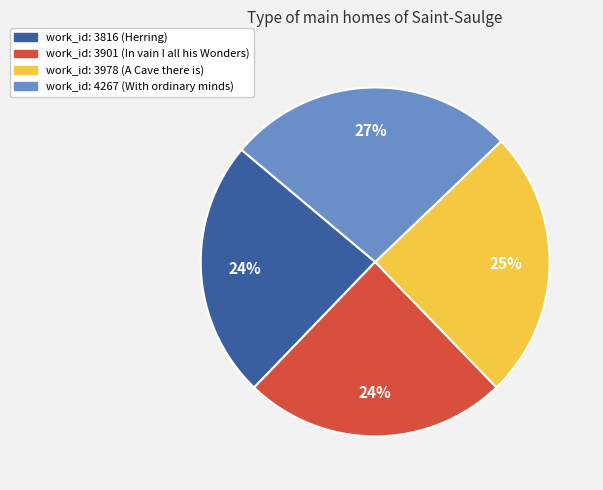

To the nearest percent, what portion does work_id: 3816 represent?

24%